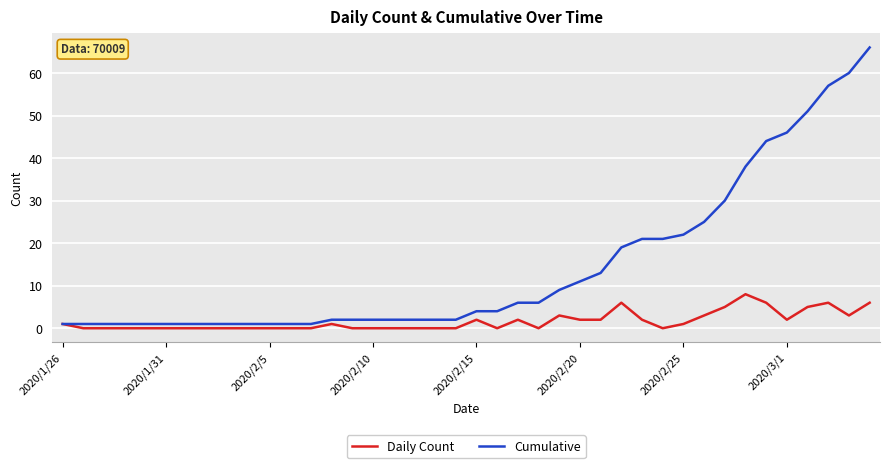

Reading right to left, extract all data points from this chart.

Daily Count: 6	3	6	5	2	6	8	5	3	1	0	2	6	2	2	3	0	2	0	2	0	0	0	0	0	0	1	0	0	0	0	0	0	0	0	0	0	0	0	1
Cumulative: 66	60	57	51	46	44	38	30	25	22	21	21	19	13	11	9	6	6	4	4	2	2	2	2	2	2	2	1	1	1	1	1	1	1	1	1	1	1	1	1